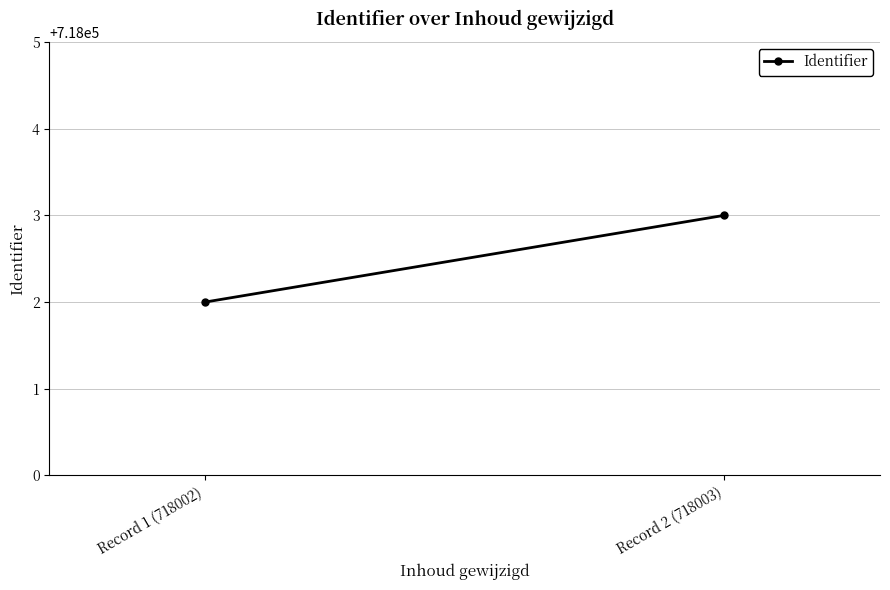

List the labels in order of value, smallest first.

Record 1 (718002), Record 2 (718003)